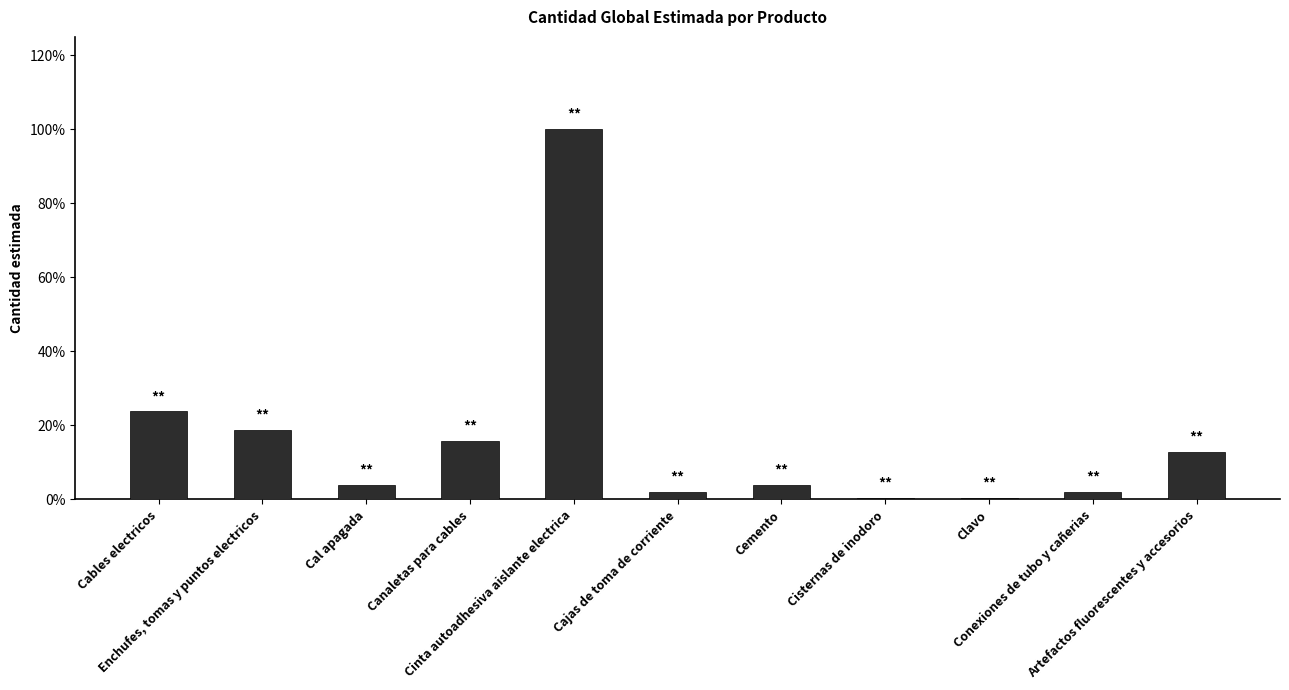

At which label does the data first exceed 200?

Cables electricos